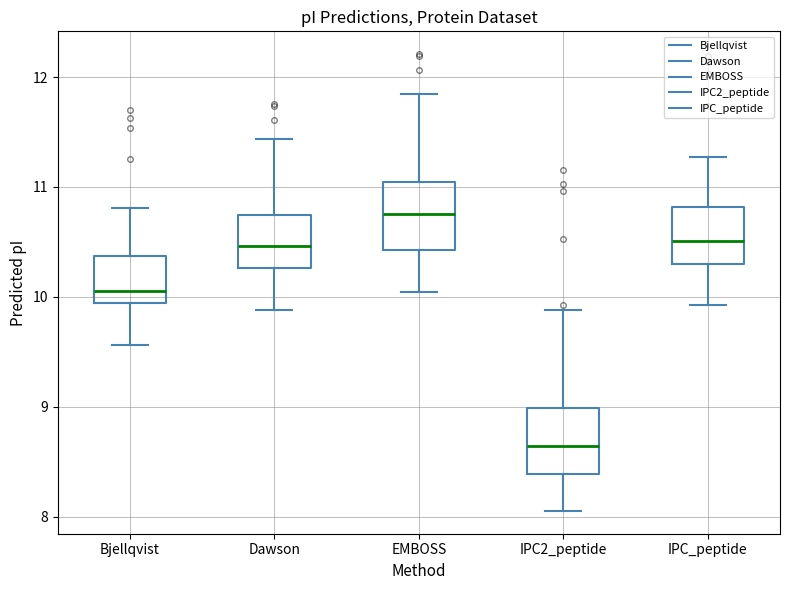

Which box's median line is the lowest?

IPC2_peptide